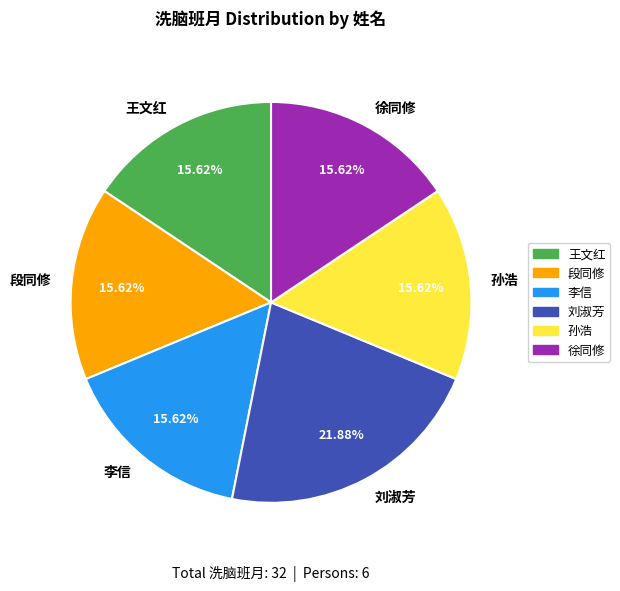

Is there a majority slice in this chart?

No